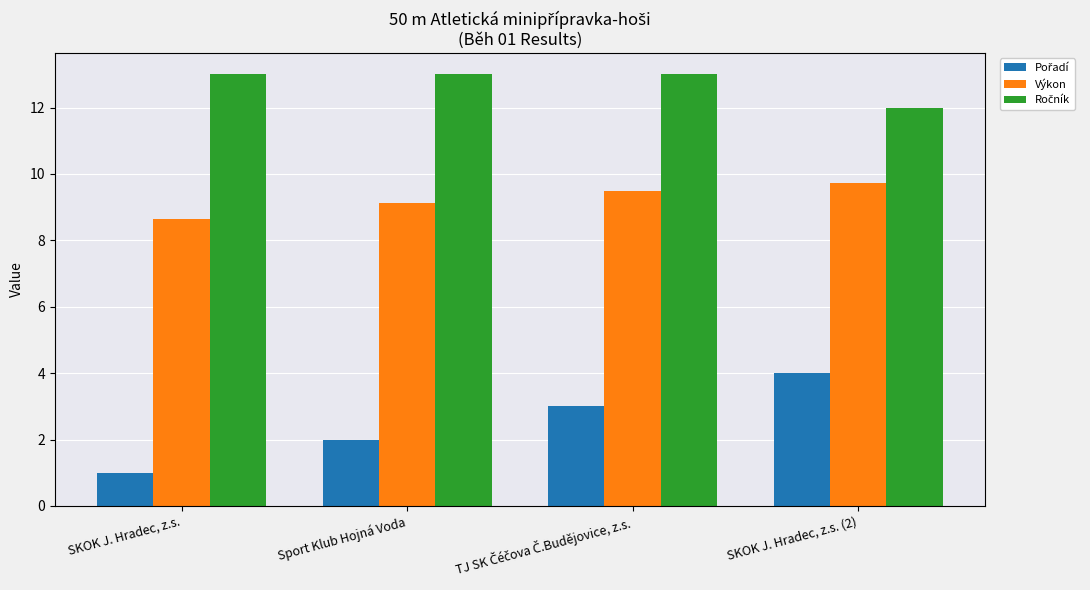

What position from the right is SKOK J. Hradec, z.s. (2)?

1